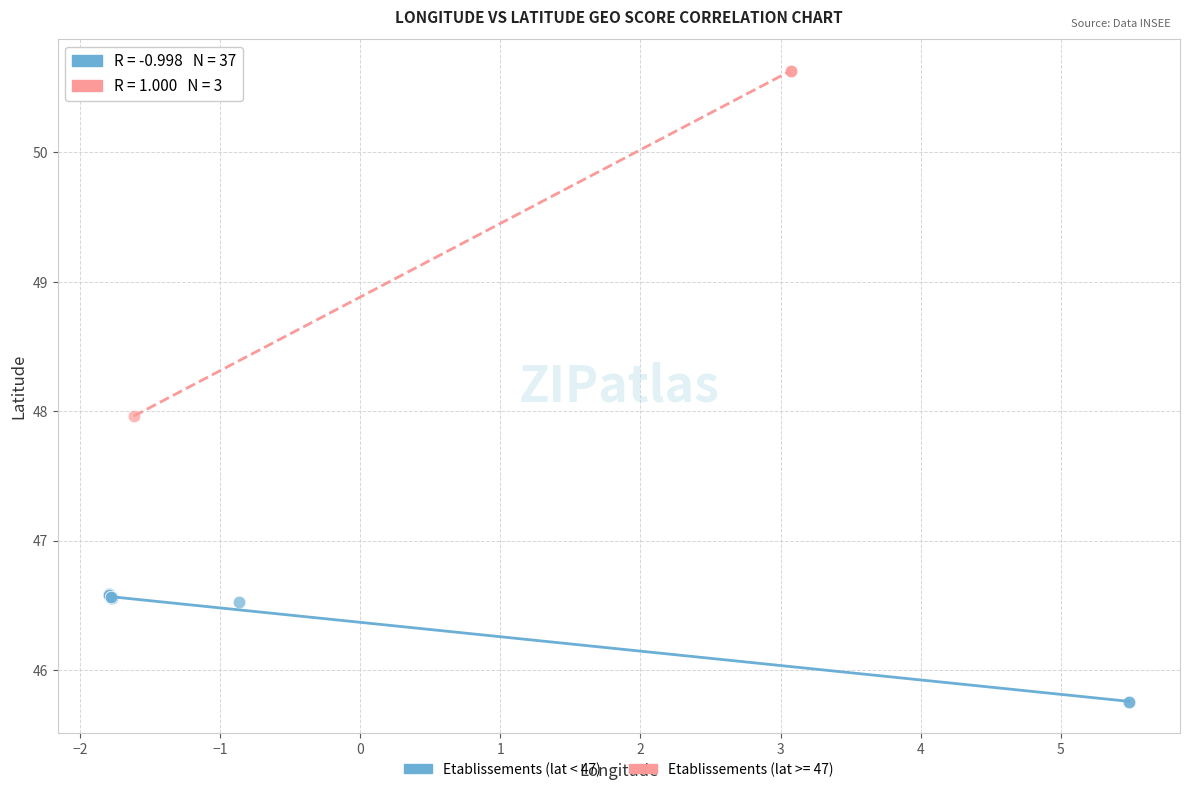

Which series contains the highest Y value?

Etablissements (lat >= 47)